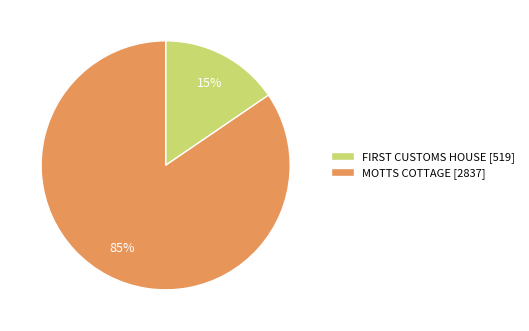

Which category has the biggest portion of the pie?

MOTTS COTTAGE